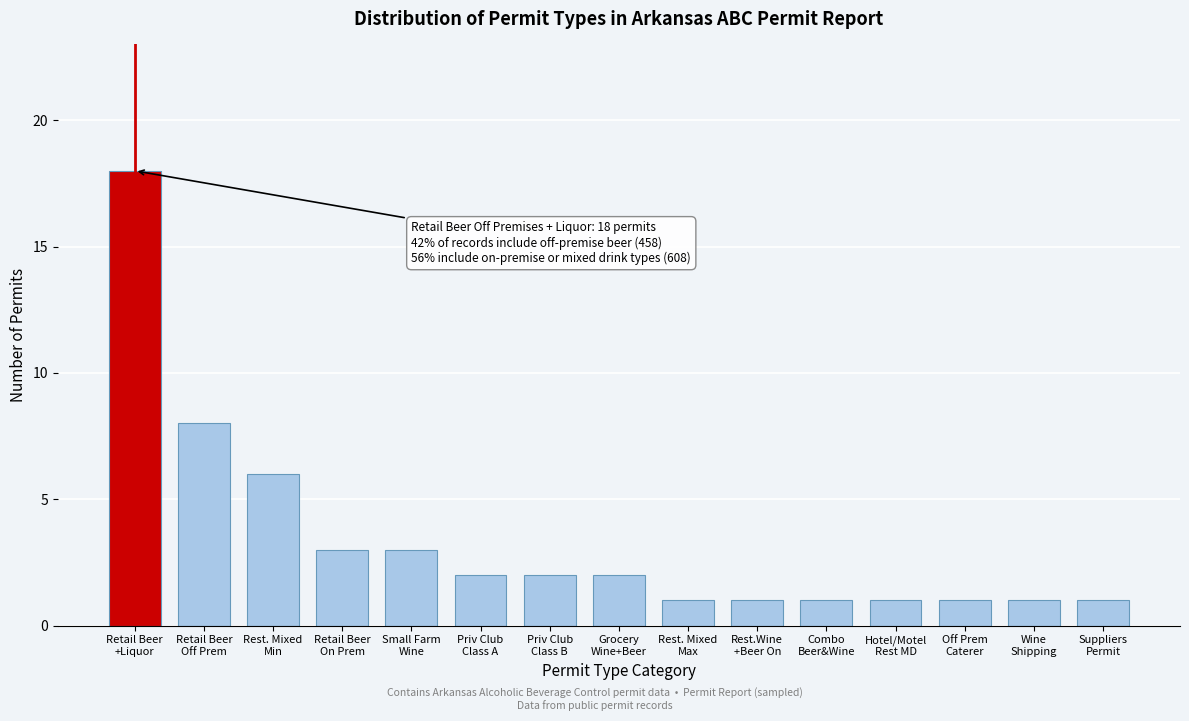

Reading right to left, list all the values displayed in this chart.

1	1	1	1	1	1	1	2	2	2	3	3	6	8	18